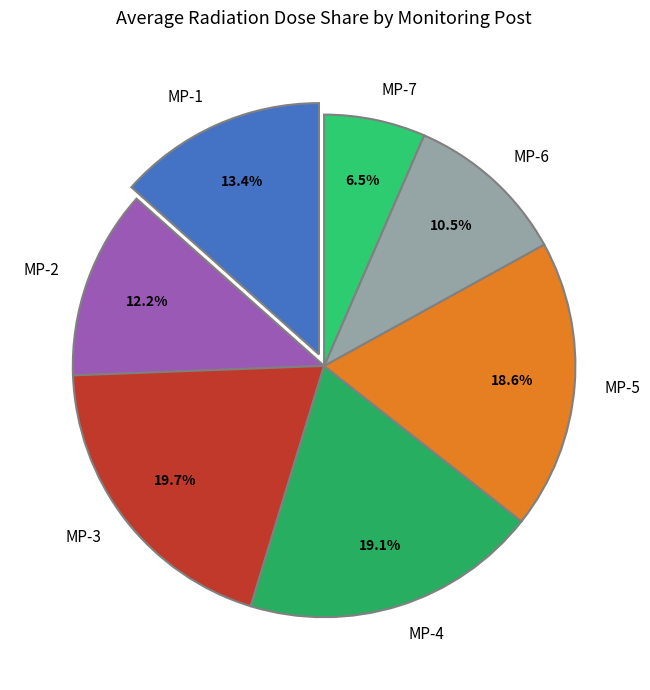

How much of the chart is everything except MP-4?

81.0%